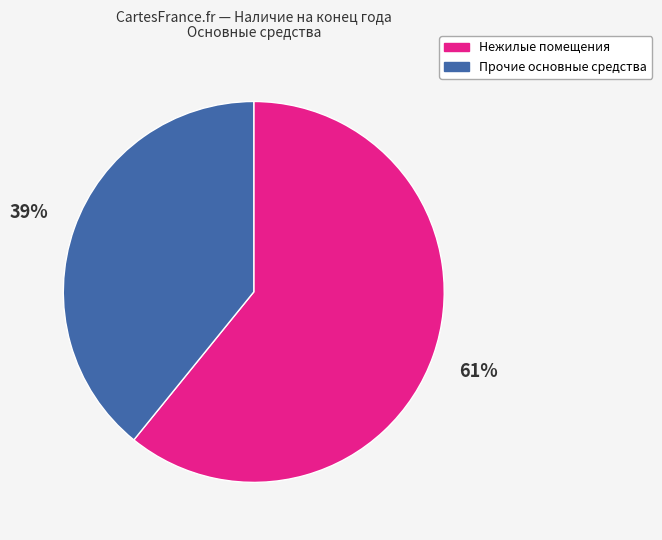

To the nearest percent, what is the difference between the largest and smallest slice percentages?

22%